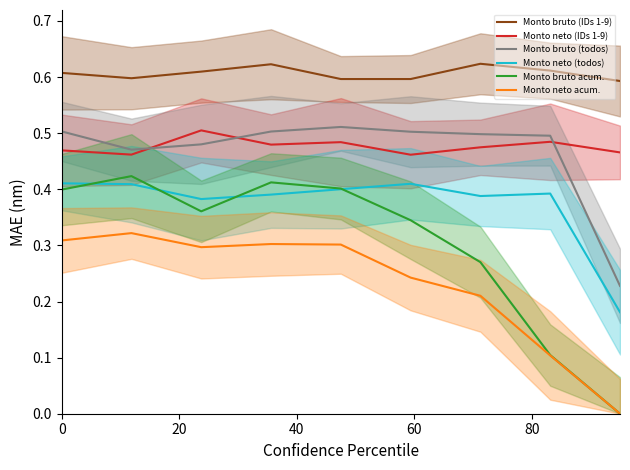

True or false: Monto neto (IDs 1-9) and Monto neto acum. intersect in this chart.

False